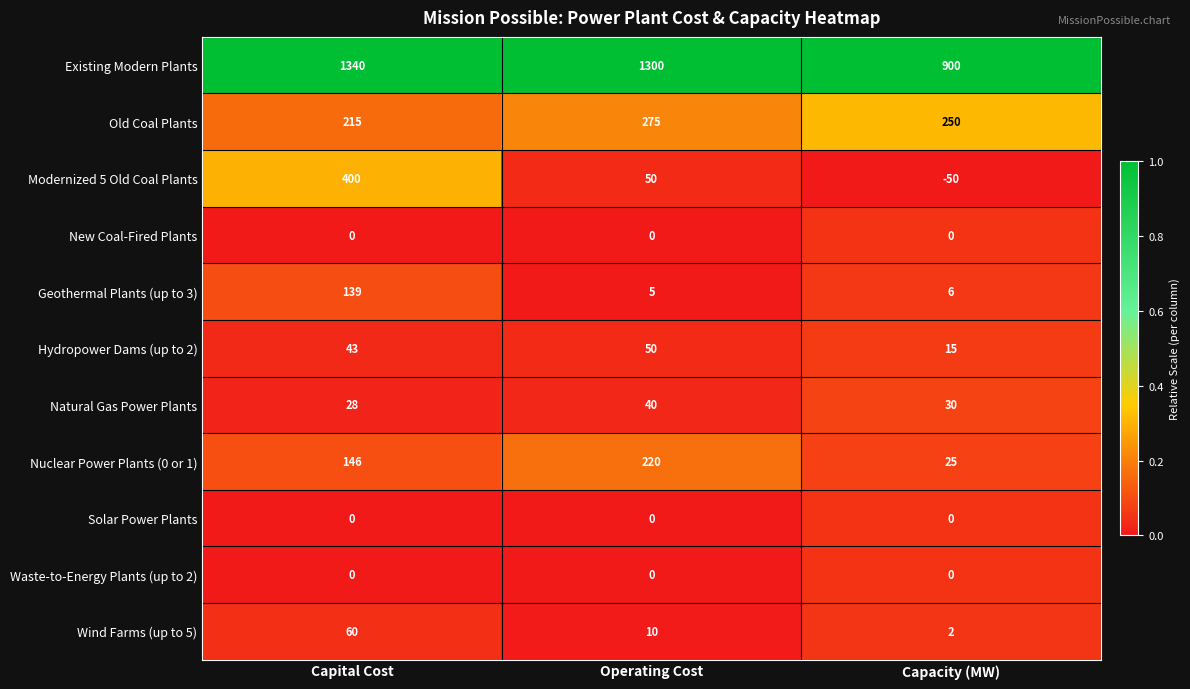

The value of Natural Gas Power Plants at Capital Cost is 28. True or false?

True